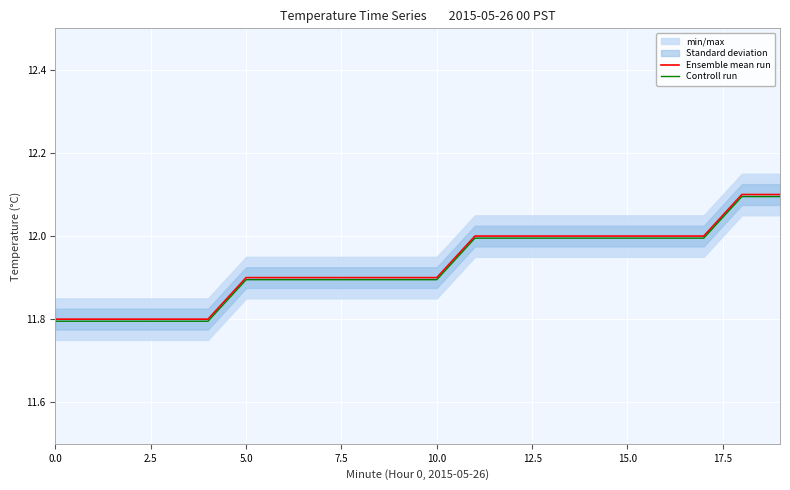

The Controll run series shows 3.9 at 5.0. True or false?

False